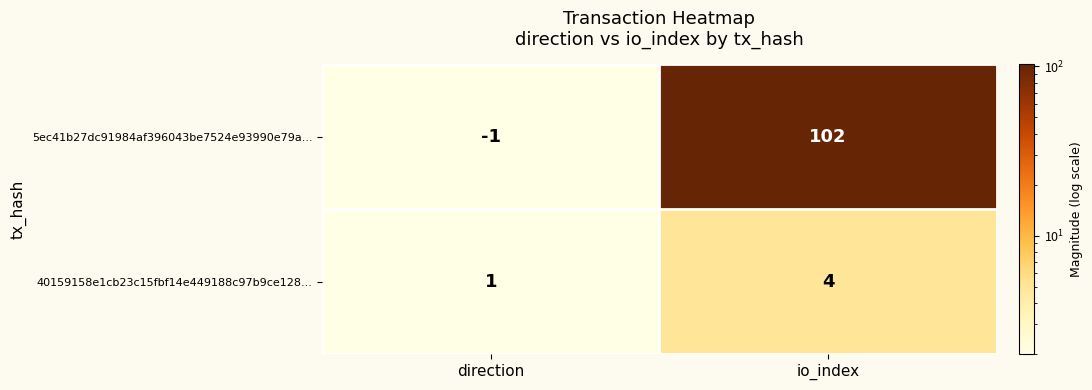

List the series in order of their overall mean, lowest first.

40159158e1cb23c15fbf14e449188c97b9ce128..., 5ec41b27dc91984af396043be7524e93990e79a...